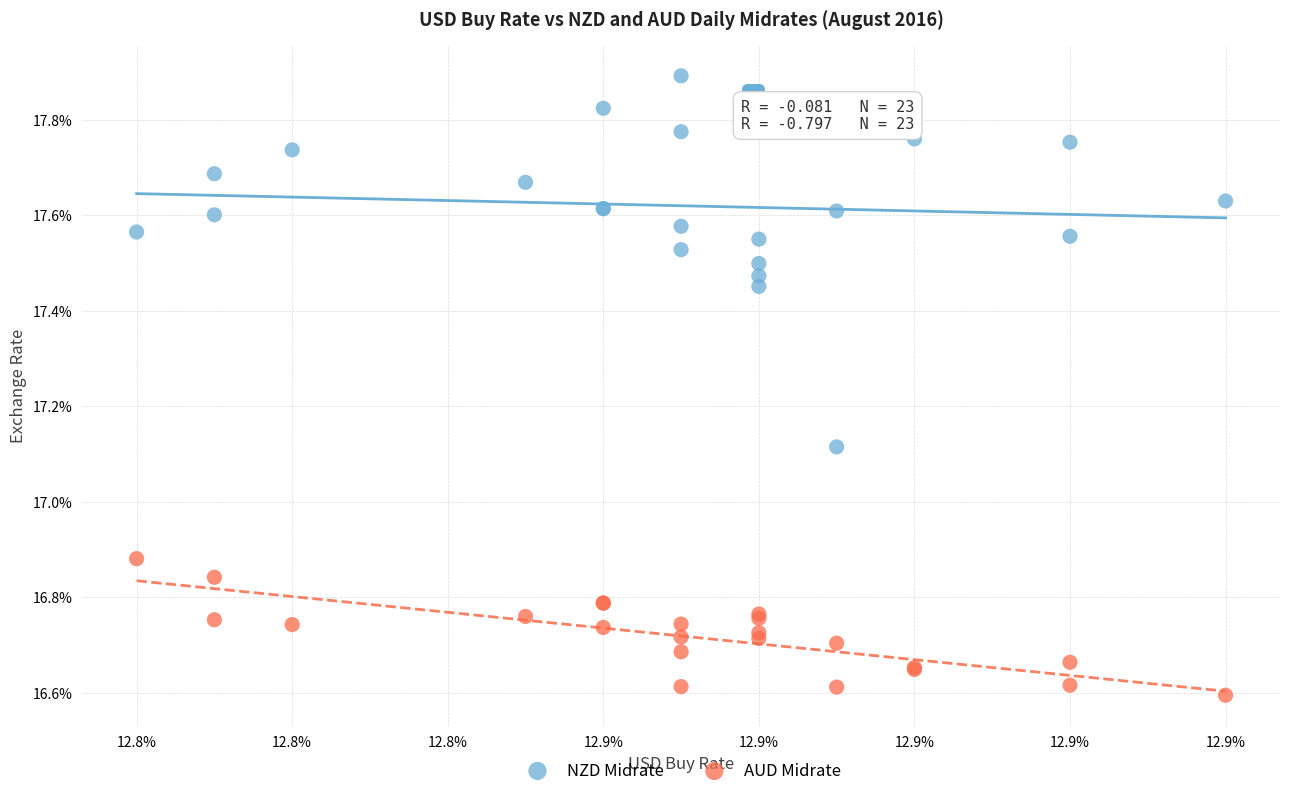

Which series contains the highest Y value?

NZD Midrate